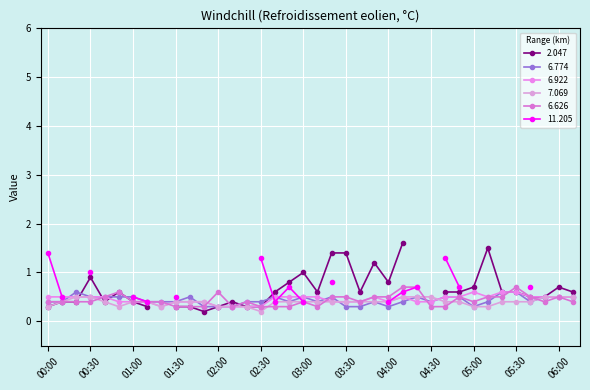

What is the value of the 6.922 point at the 16th from the left?

0.3